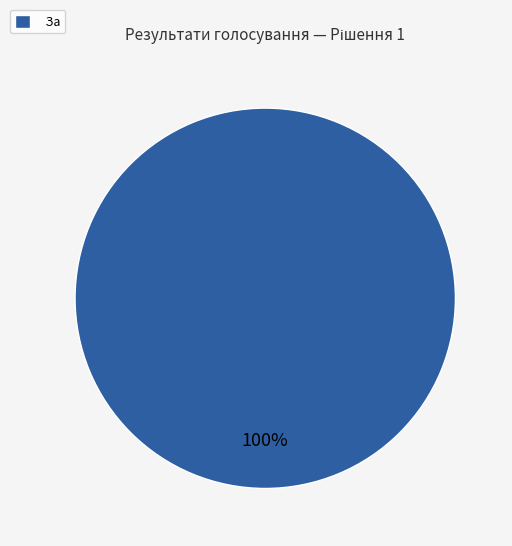

True or false: За accounts for 100% of the total.

True